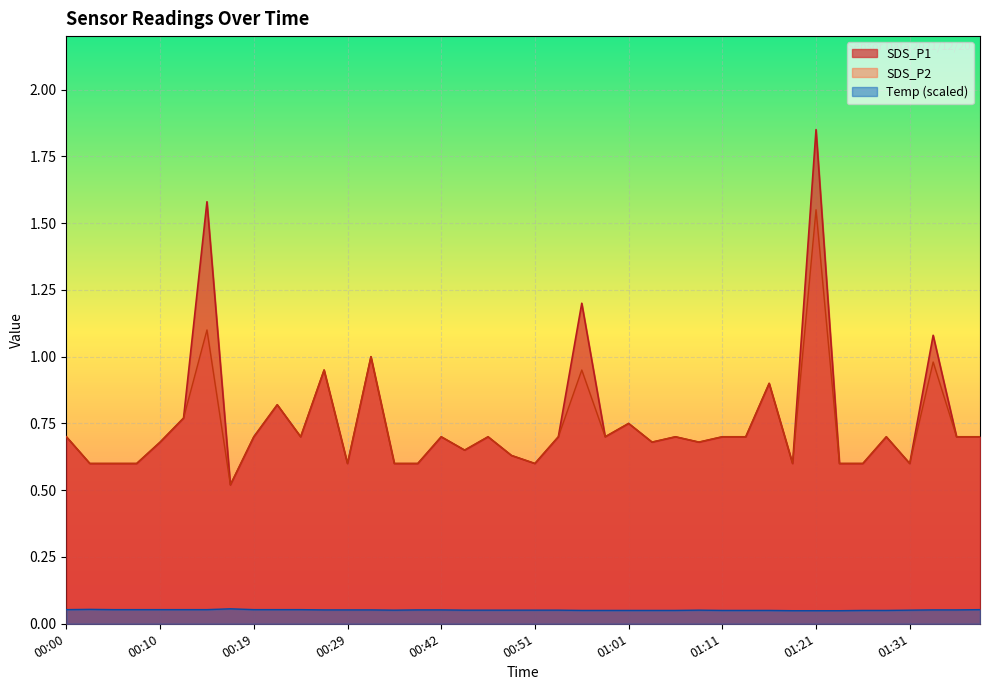

True or false: SDS_P2 and Temp cross at least once.

False